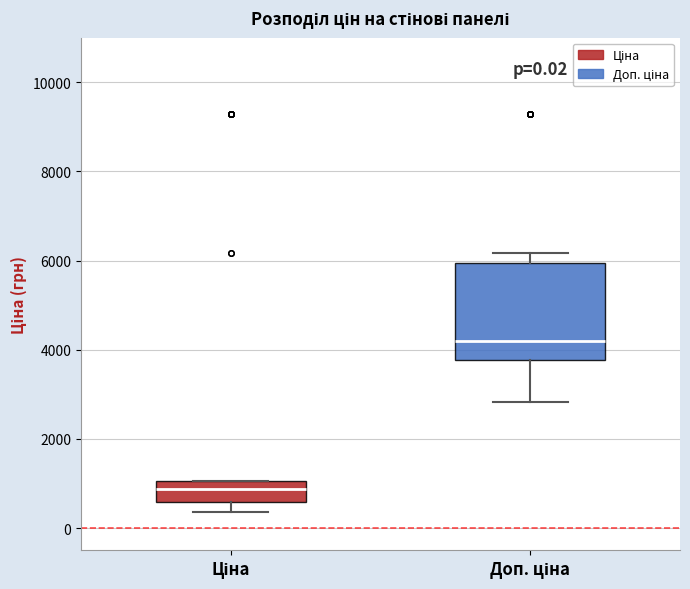

Which box is the tallest, from its lower edge to its upper edge?

Доп. ціна